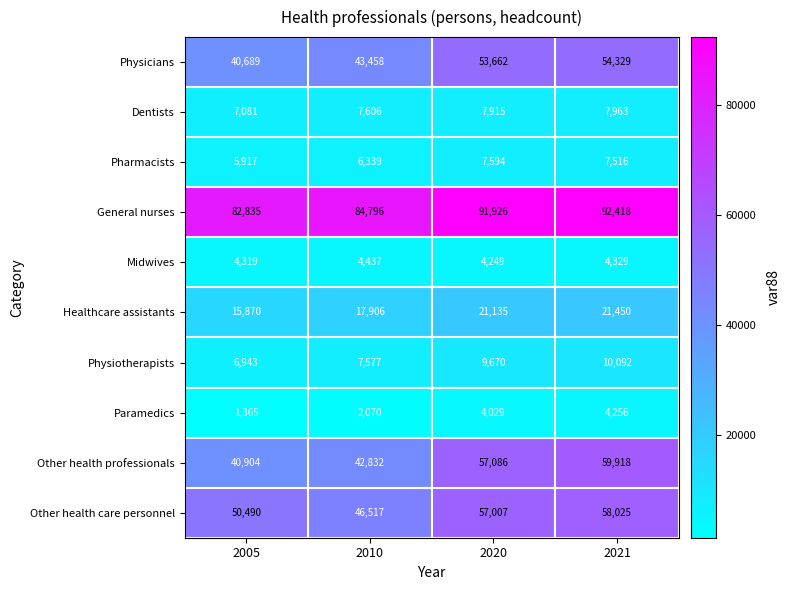

At how many categories does at least one series exceed 79556?

4